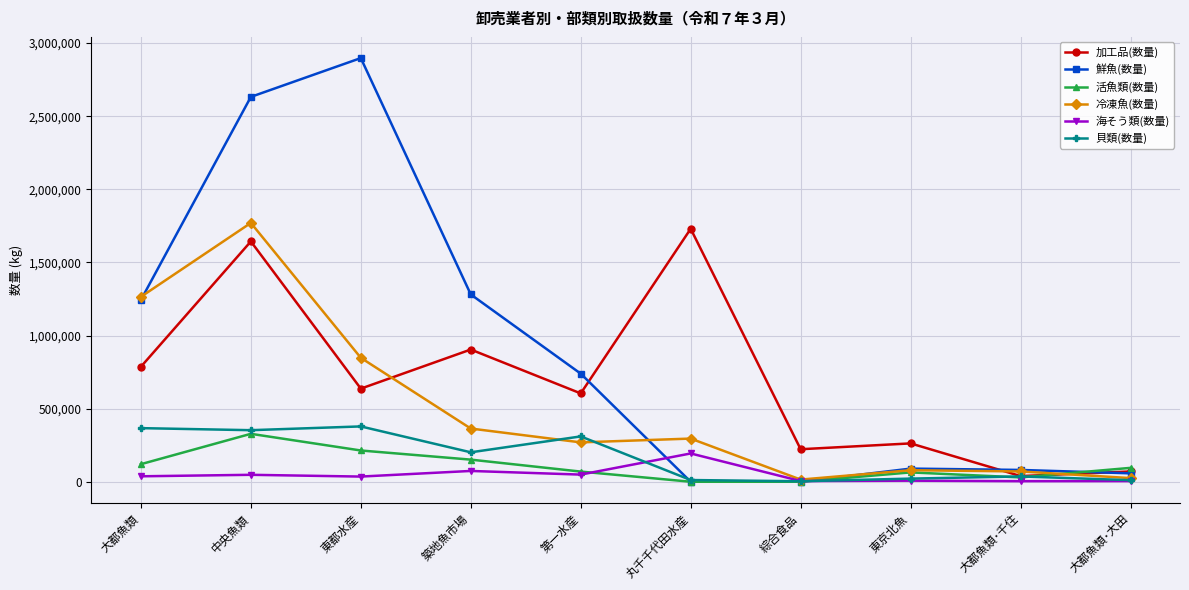

What are all the series names shown in the legend?

加工品(数量), 鮮魚(数量), 活魚類(数量), 冷凍魚(数量), 海そう類(数量), 貝類(数量)